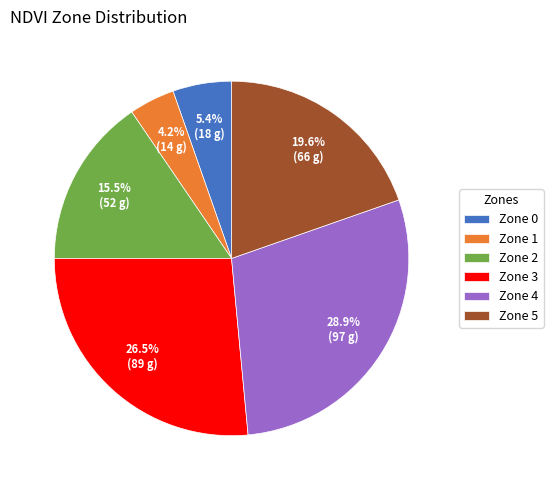

What is the ratio of the value at Zone 5 to the value at Zone 2?

1.3